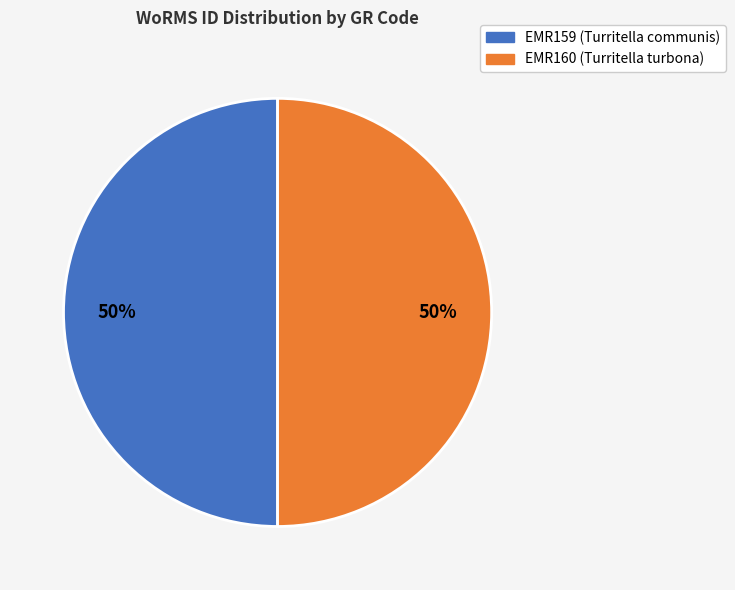

To the nearest percent, what is the combined percentage of EMR160 (Turritella turbona) and EMR159 (Turritella communis)?

100%